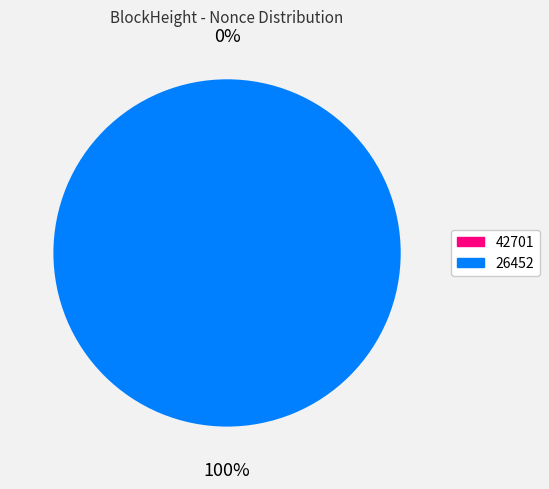

True or false: 26452 accounts for 88% of the total.

False